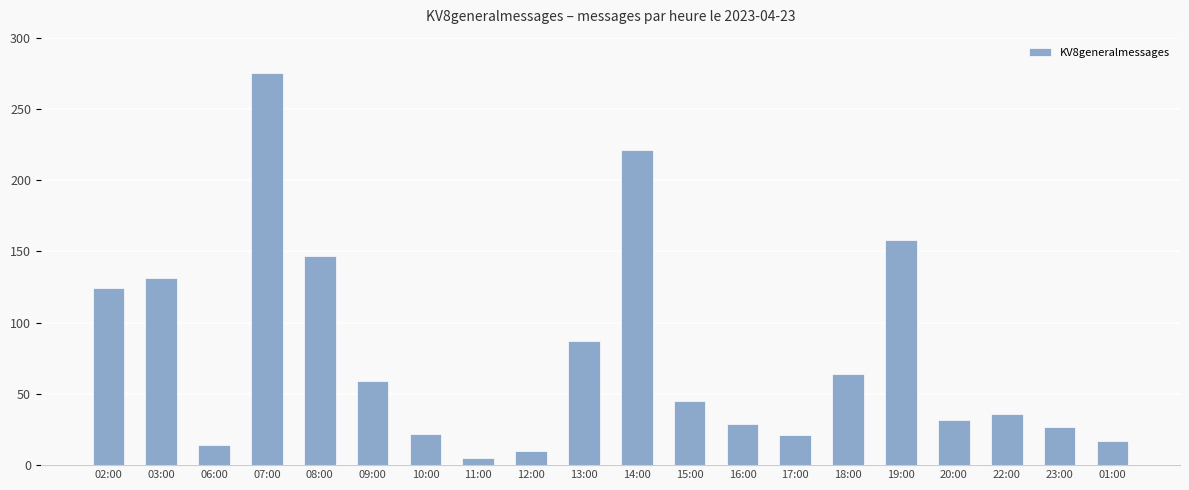

At which label does the data first exceed 45?

02:00